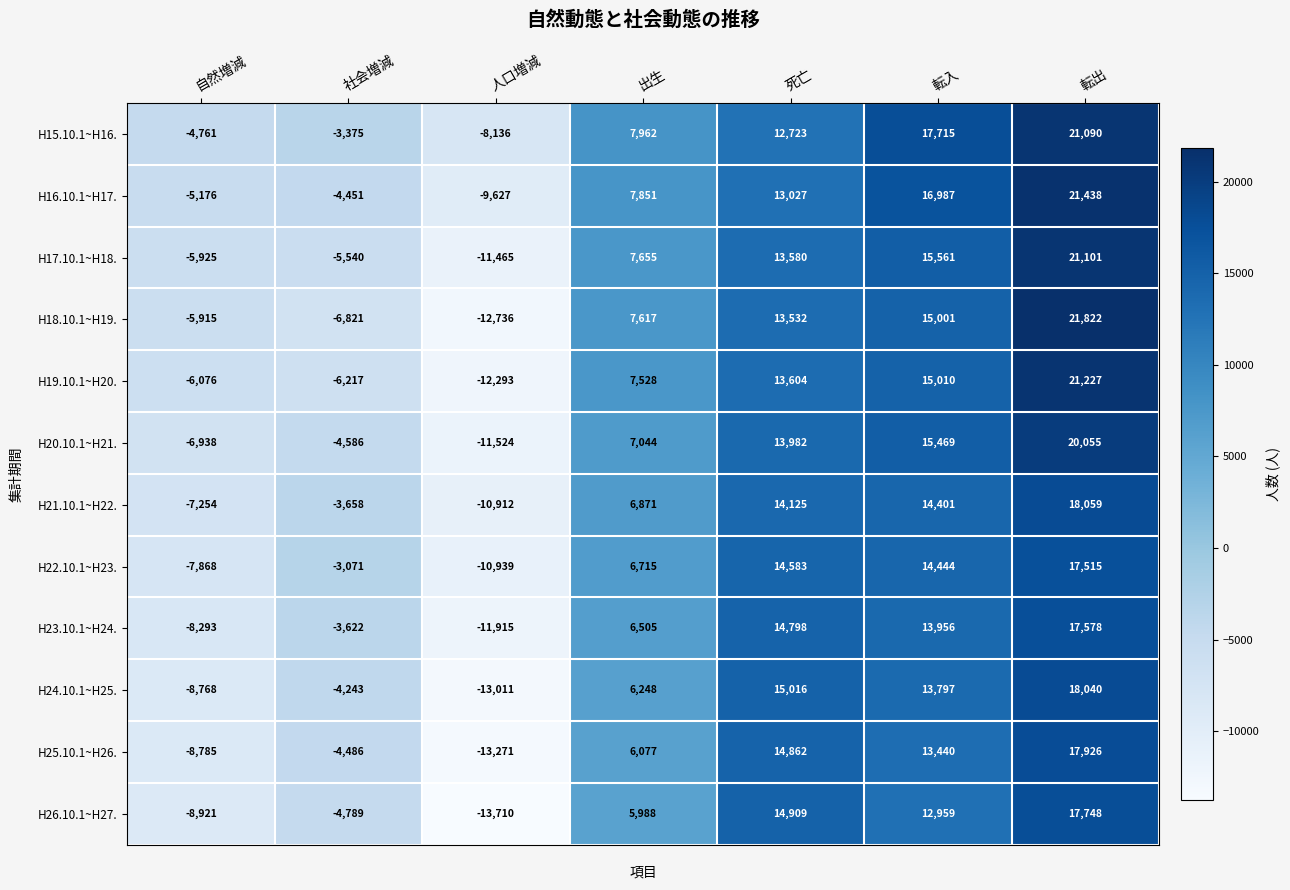

Which category has the highest value across all series?

転出